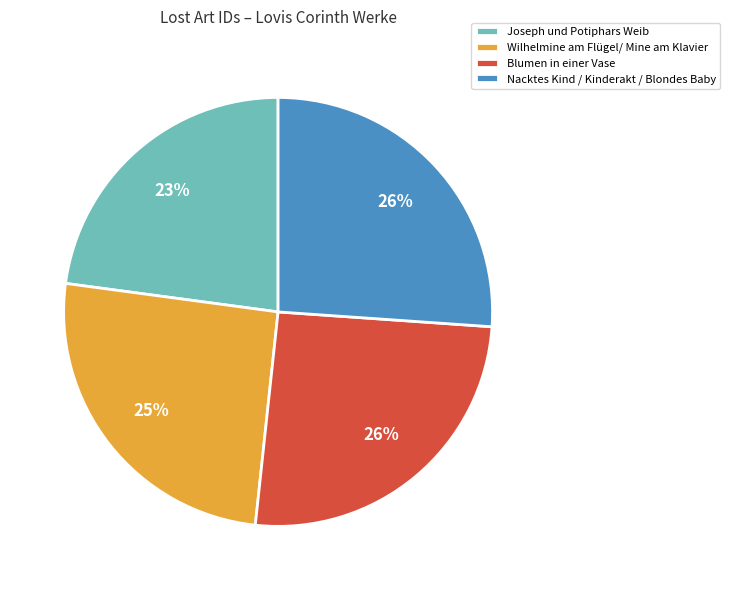

What is the smallest slice in the pie chart?

Joseph und Potiphars Weib